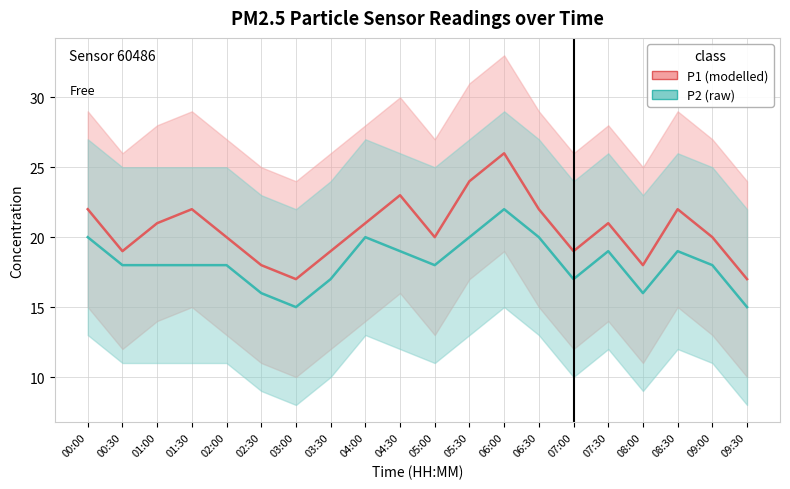

Does the chart display data point markers on the line(s)?

No